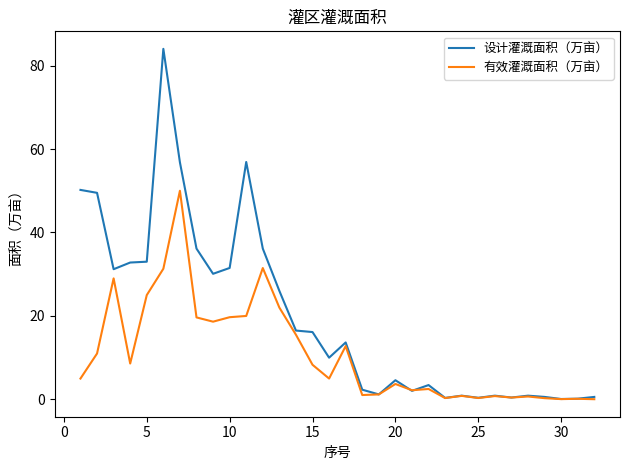

List the series in order of their overall mean, highest first.

设计灌溉面积（万亩）, 有效灌溉面积（万亩）